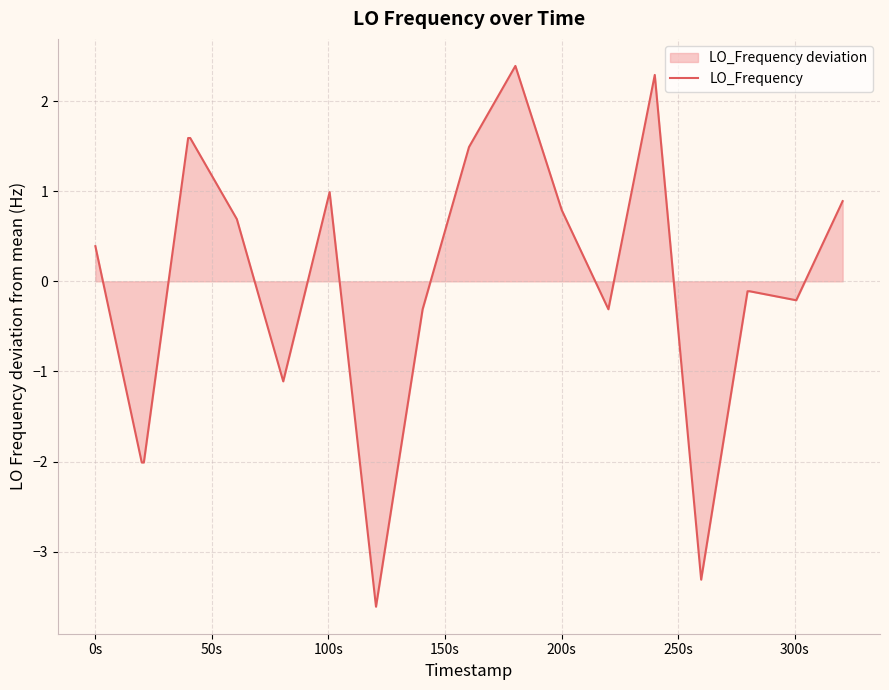

What is the difference between the maximum and minimum values?

6.0